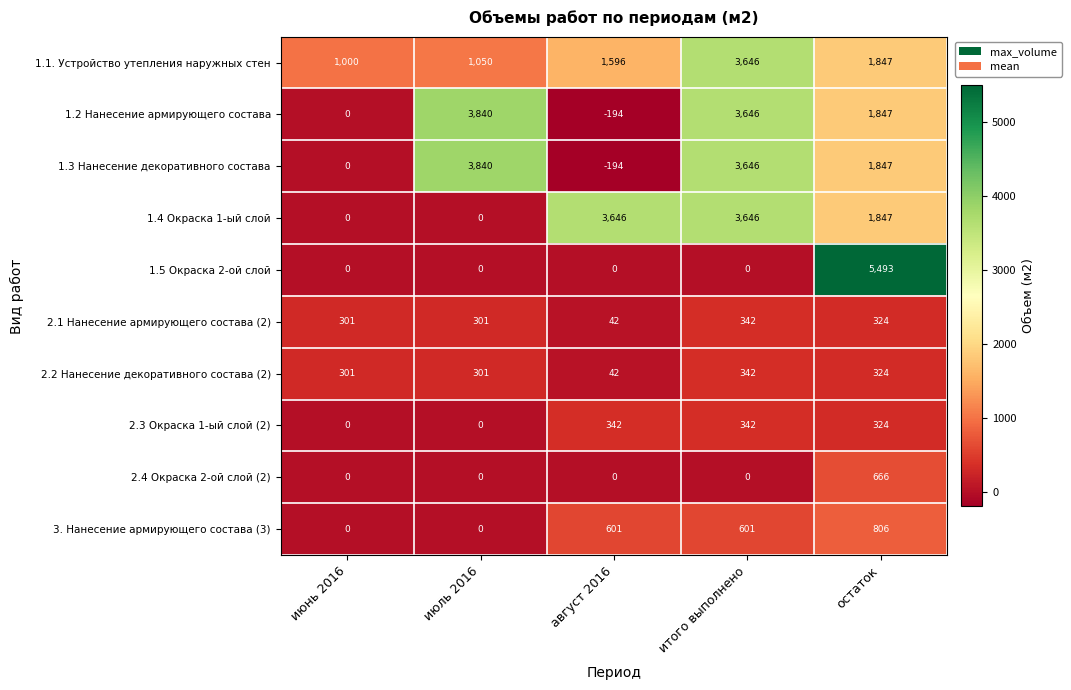

True or false: 1.5 Окраска 2-ой слой has a value of 5493 at остаток.

True